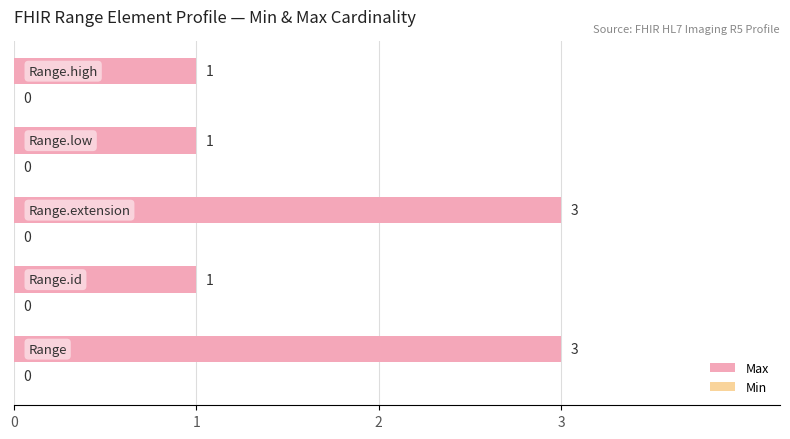

Reading bottom to top, what are all the values shown in this chart?

3	1	3	1	1